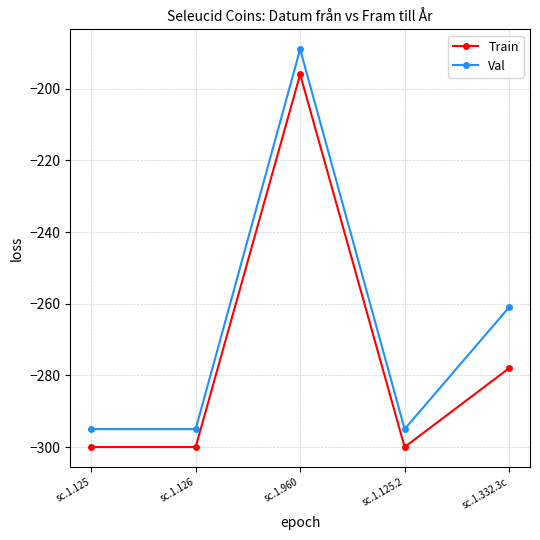

What are all the series names shown in the legend?

Train, Val